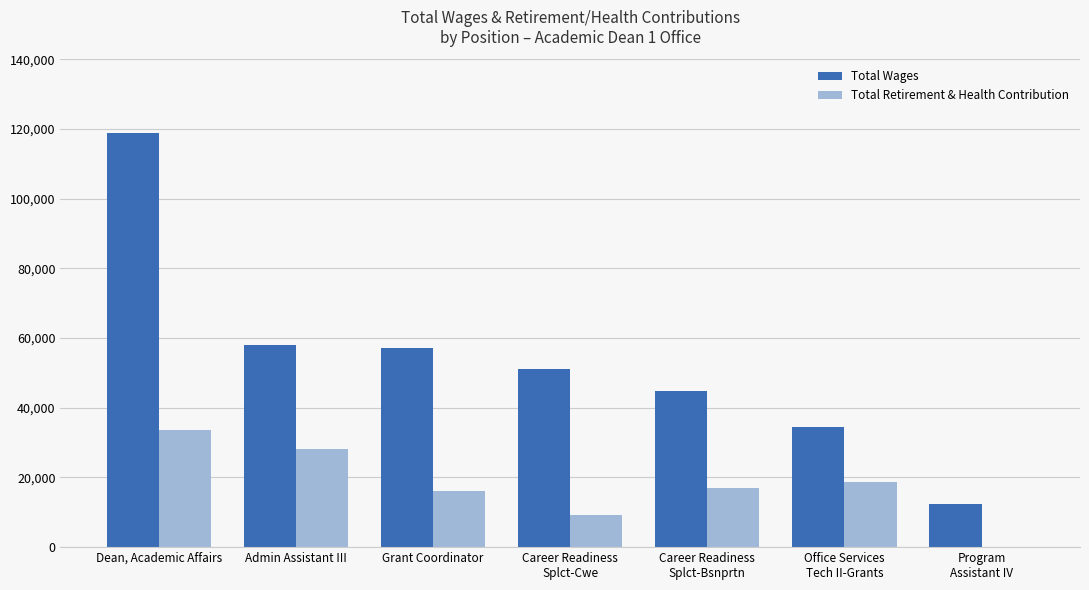

At which label does Total Wages reach its peak?

Dean, Academic Affairs